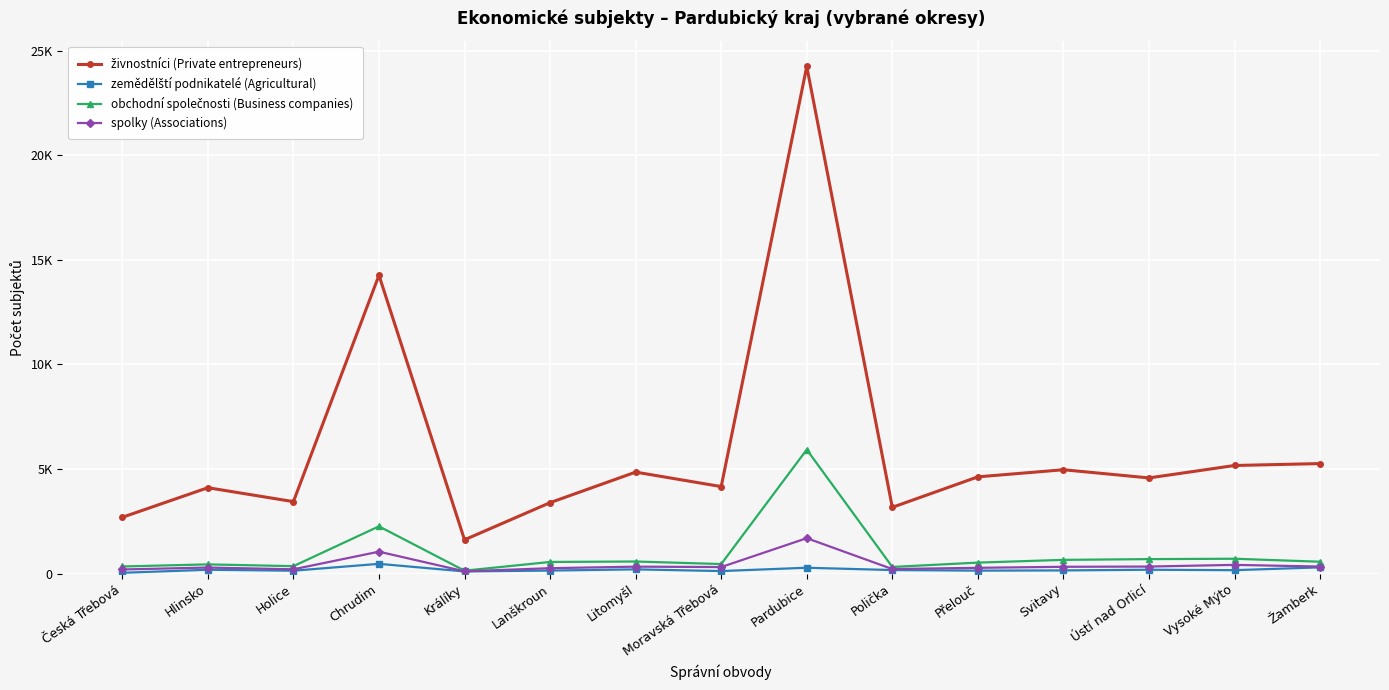

Is this an area chart (filled region under the line)?

No